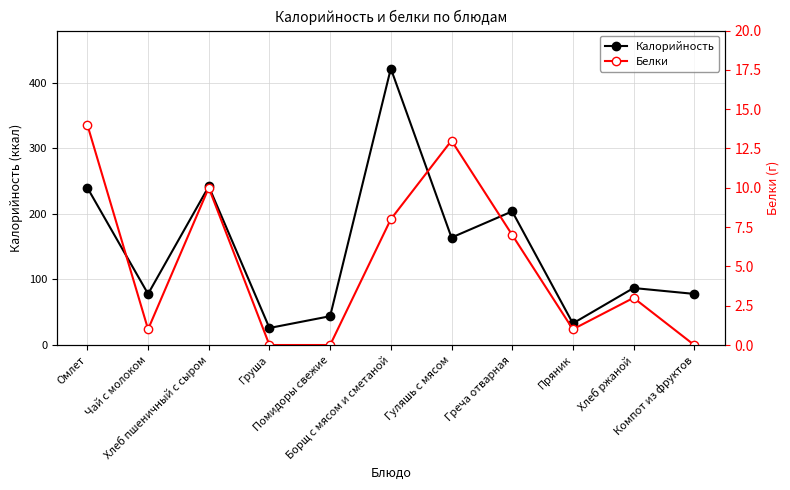

True or false: Калорийность has a value of 422 at Борщ с мясом и сметаной.

True